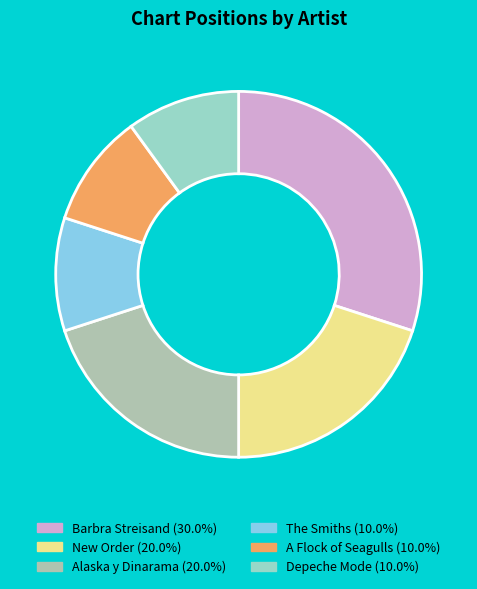

How many slices are in this pie chart?

6